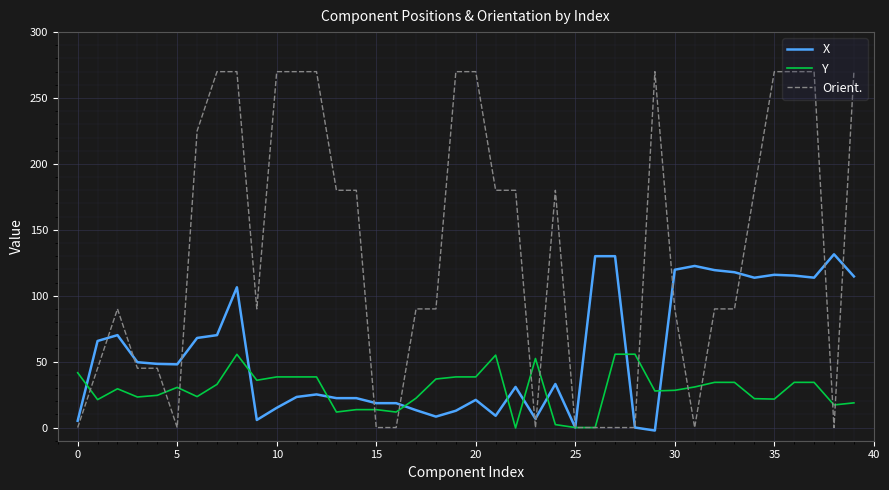

Which series has the widest spread of values?

Orient.